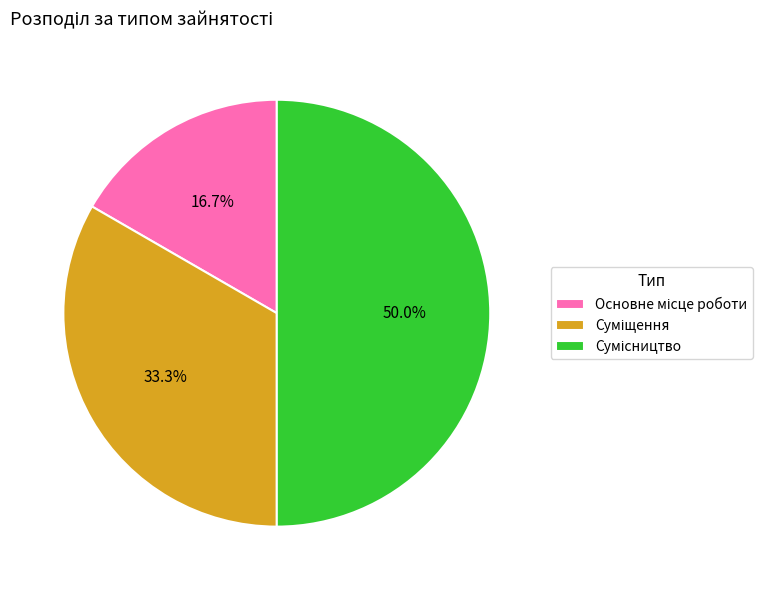

True or false: Основне місце роботи accounts for 4% of the total.

False